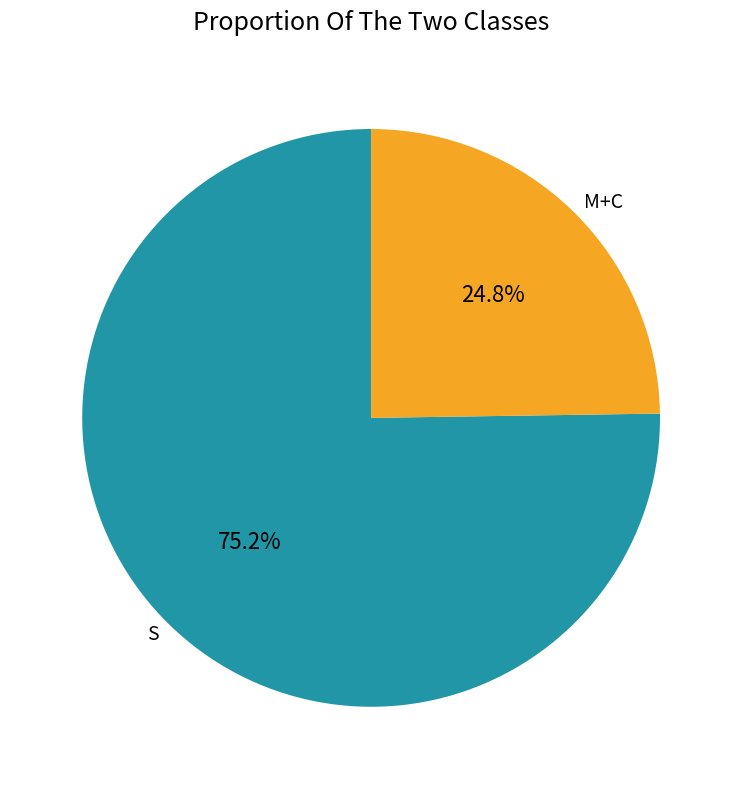

How much of the chart is everything except S?

24.8%